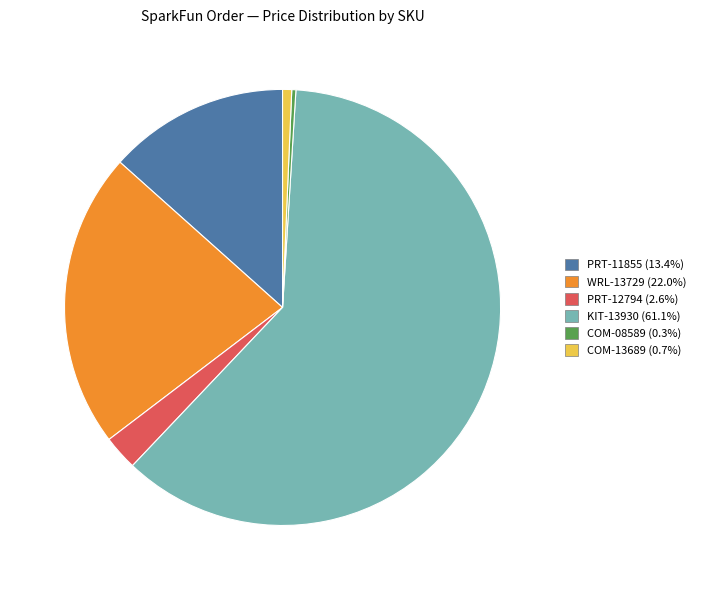

Is there any slice that represents more than half of the pie?

Yes